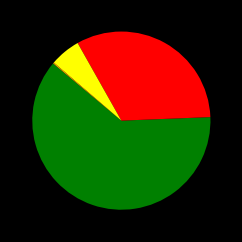

Does any single category account for the majority?

Yes